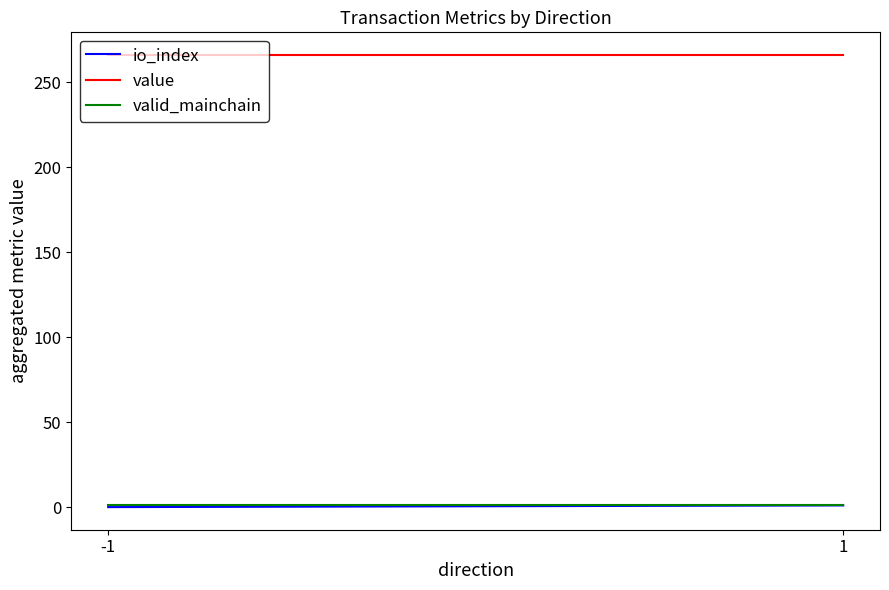

What is the difference between the highest and lowest values at -1?

266.2